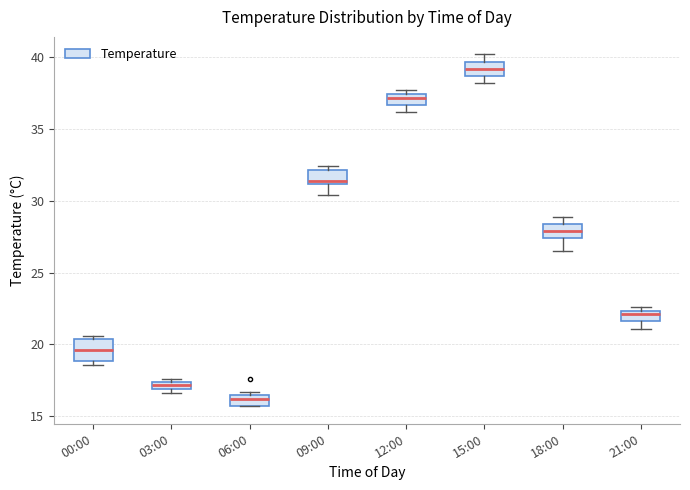

Which box has the highest median line?

15:00